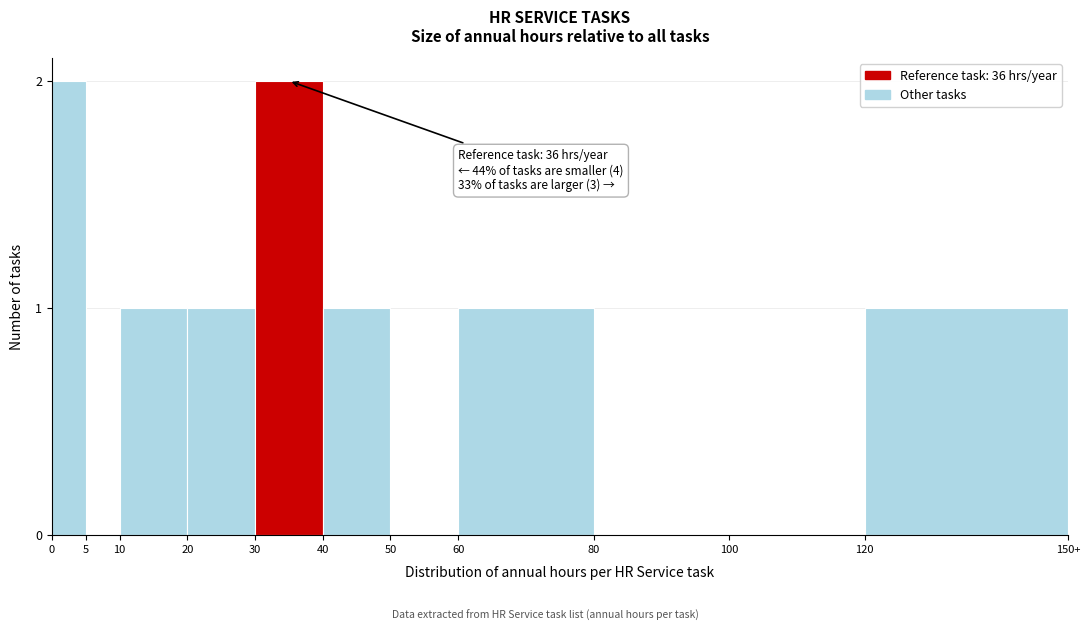

Reading right to left, what are all the values shown in this chart?

120=1	100=0	80=0	60=1	50=0	40=1	30=2	20=1	10=1	5=0	0=2